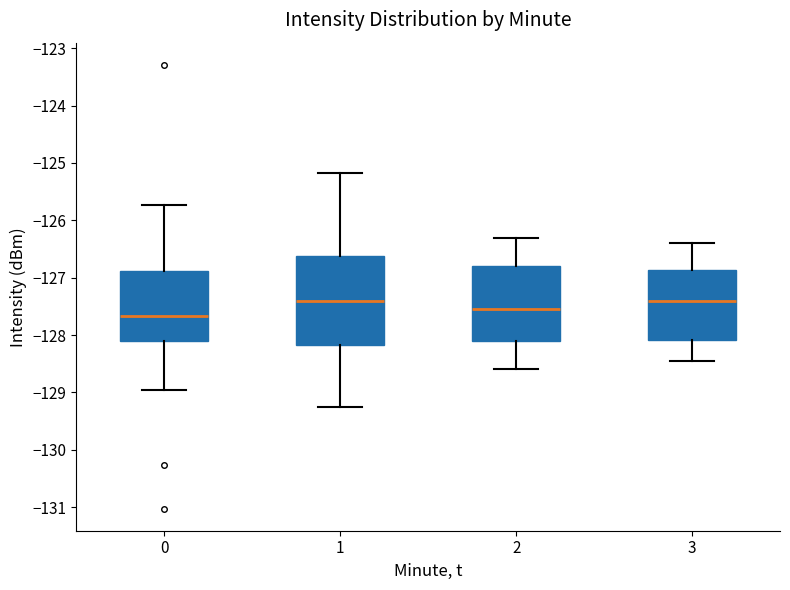

Comparing the boxes themselves (not the whiskers), which one is the tallest?

1